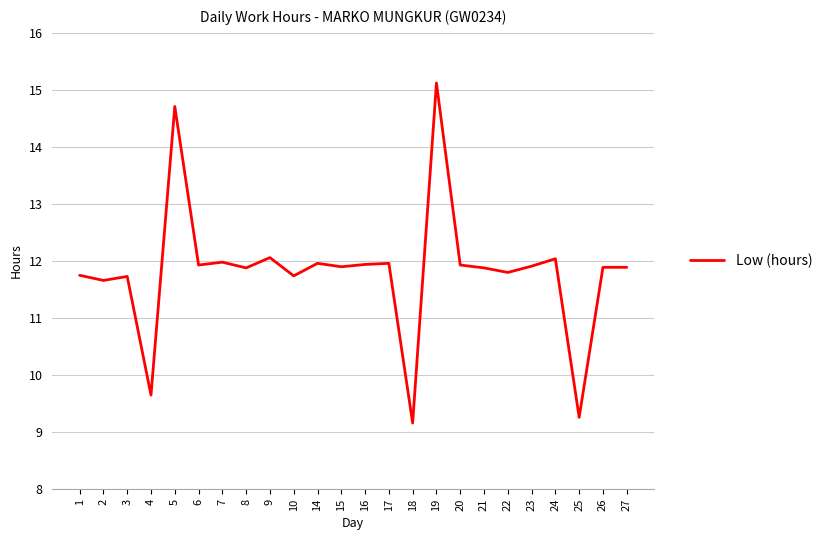

How many lines are shown in the chart?

1